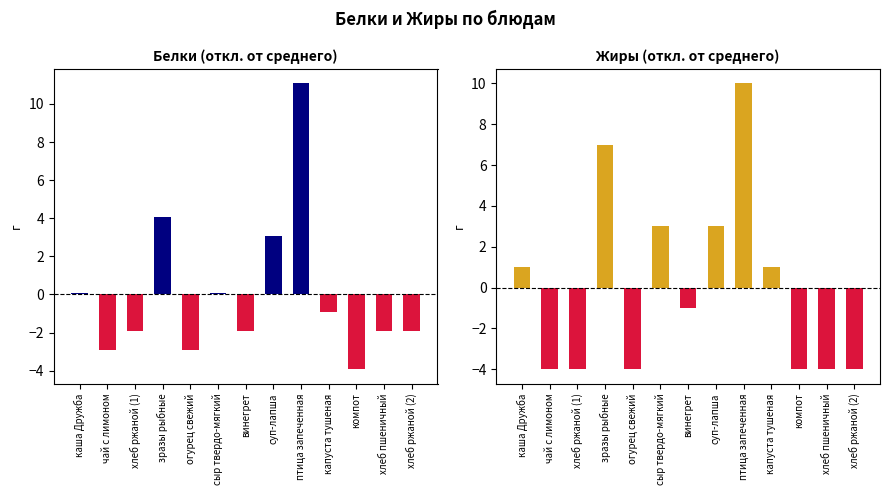

Reading right to left, extract all data points from this chart.

Белки: -1.9	-1.9	-3.9	-0.9	11.1	3.1	-1.9	0.1	-2.9	4.1	-1.9	-2.9	0.1
Жиры: -4.0	-4.0	-4.0	1.0	10.0	3.0	-1.0	3.0	-4.0	7.0	-4.0	-4.0	1.0